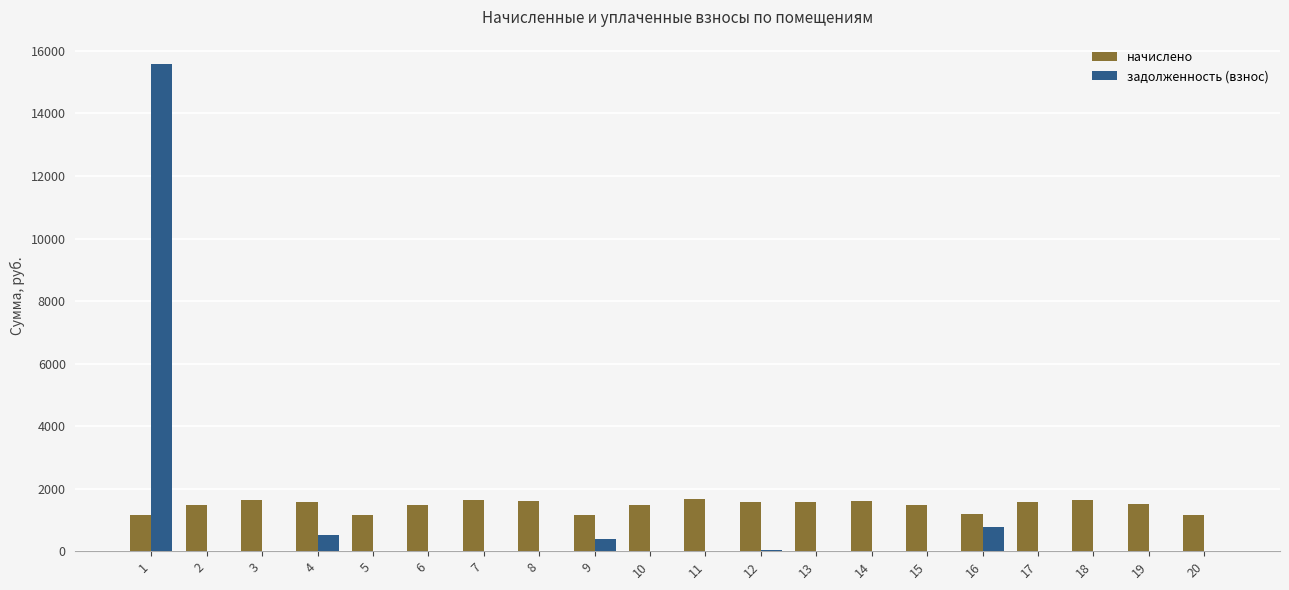

How many series are shown in this chart?

2